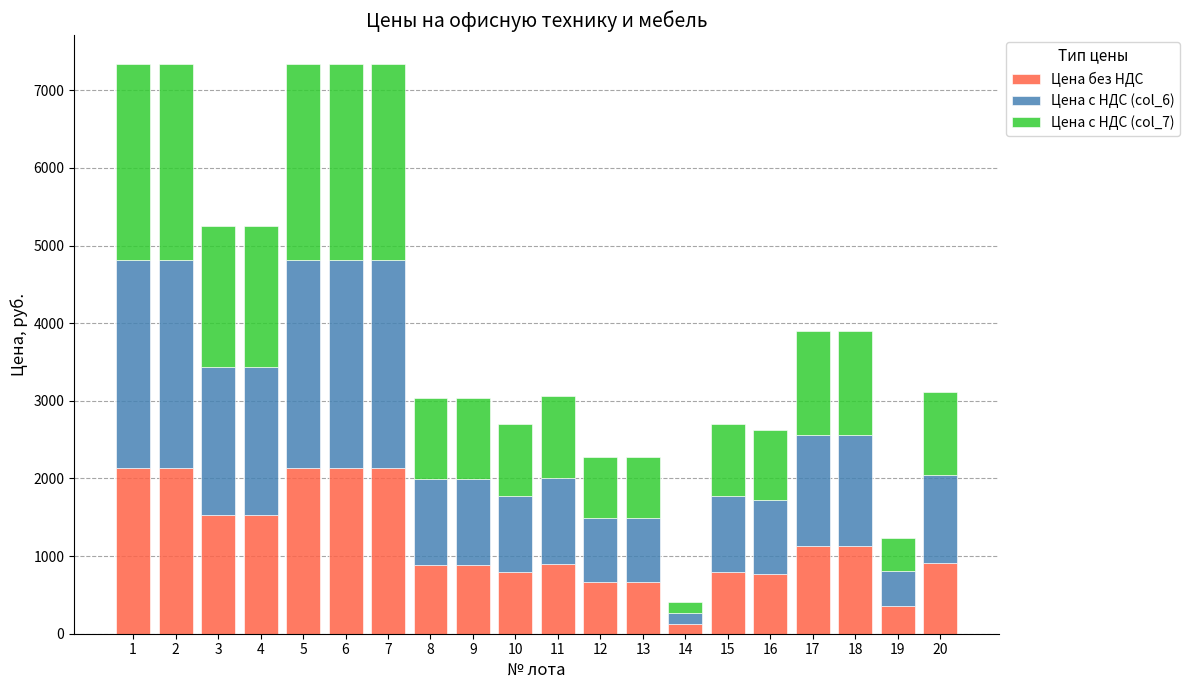

The value of Цена без НДС at 16 is 766.9. True or false?

True